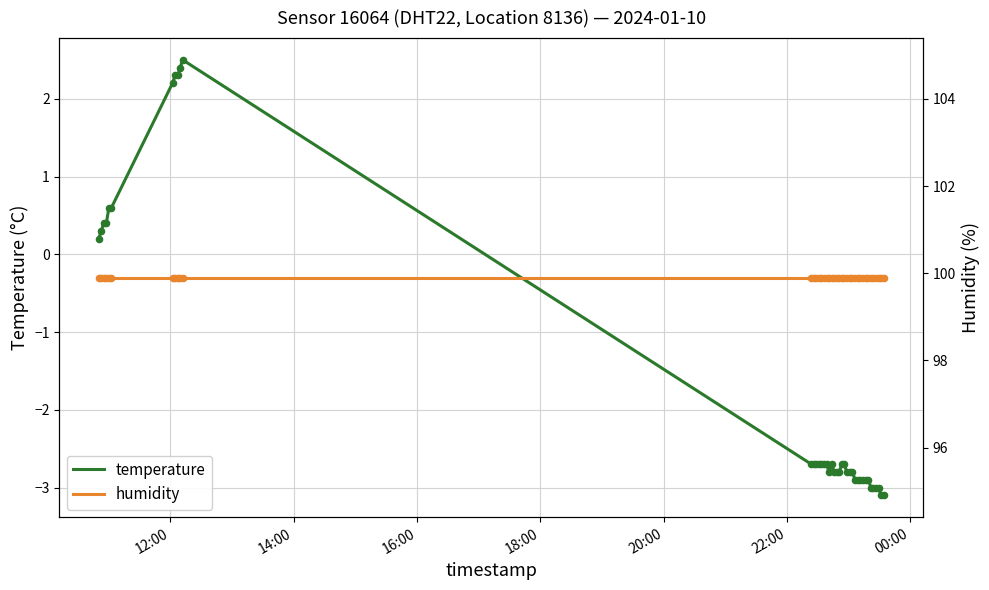

What are all the series names shown in the legend?

temperature, humidity